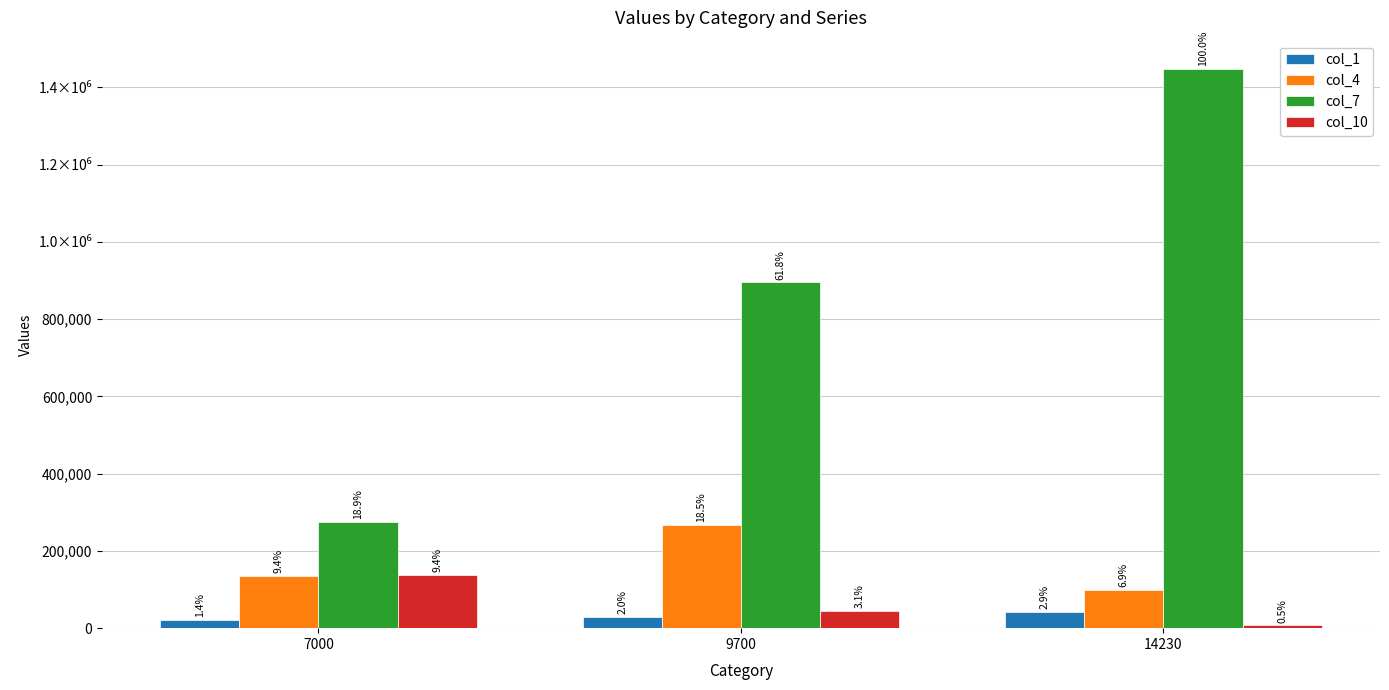

At which label is col_1 closest to 31800?

9700